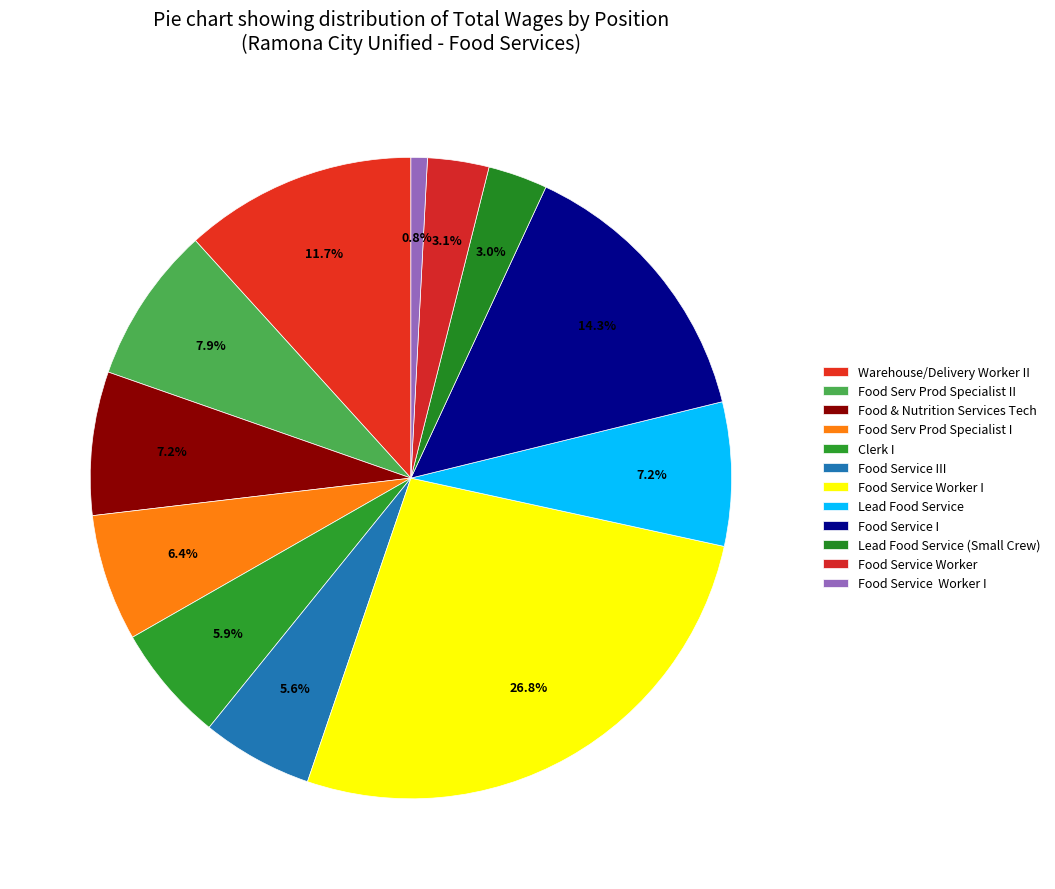

Rank the categories by value from lowest to highest.

Food Service  Worker I, Lead Food Service (Small Crew), Food Service Worker, Food Service III, Clerk I, Food Serv Prod Specialist I, Food & Nutrition Services Tech, Lead Food Service, Food Serv Prod Specialist II, Warehouse/Delivery Worker II, Food Service I, Food Service Worker I